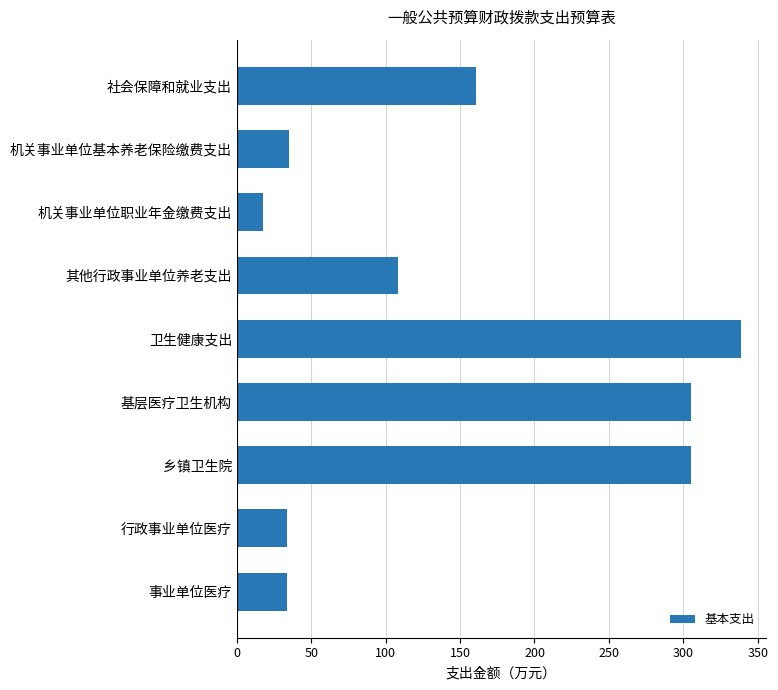

What is the maximum value shown in the chart?

338.6